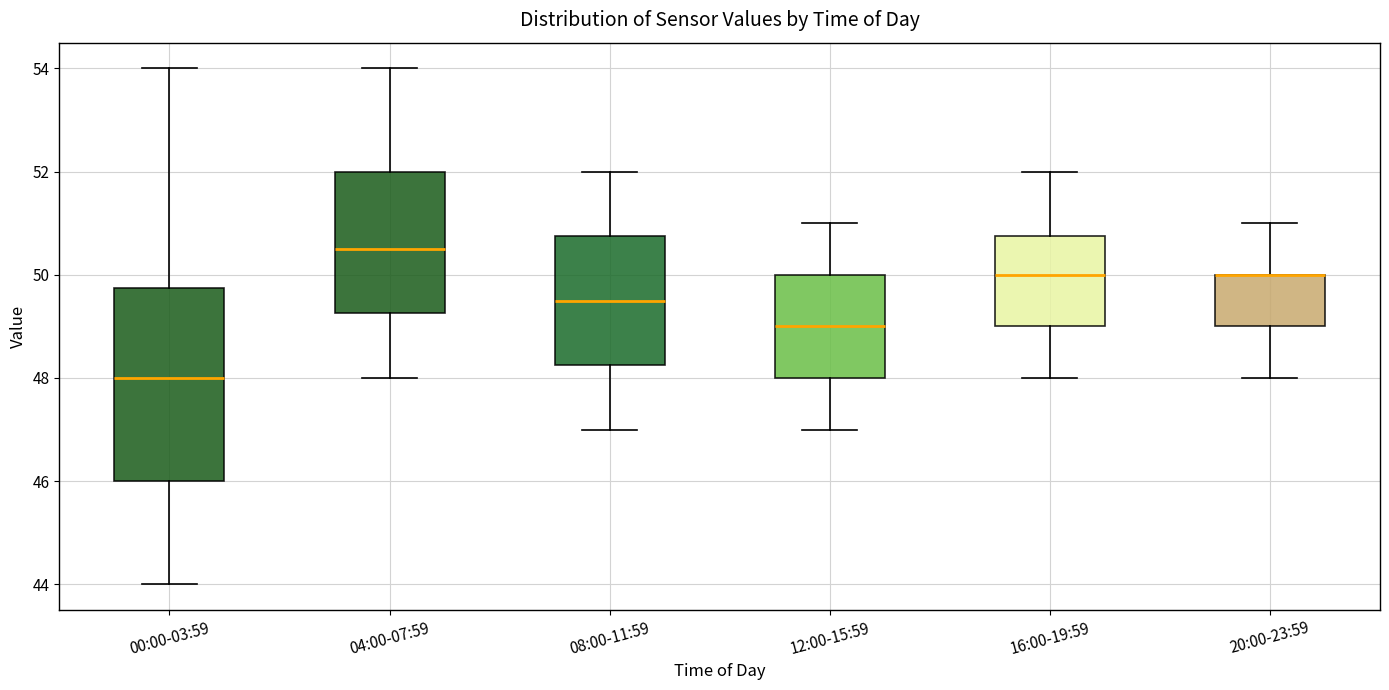

Where does the lower whisker of the box for 12:00-15:59 end on the y-axis? The values are not printed on the chart, so give them approximately, as read against the axis.

47.0